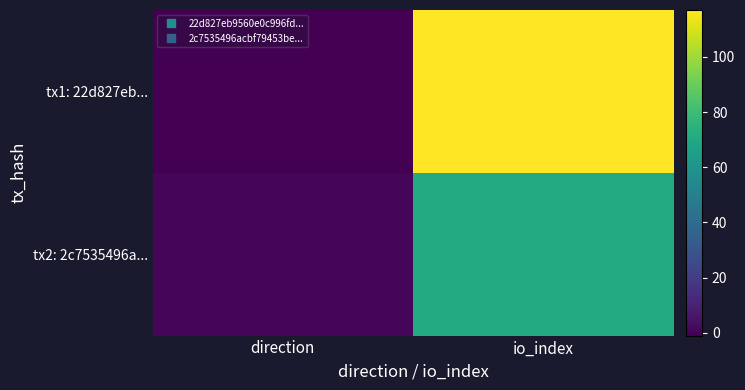

Which series changed the most between direction and io_index?

tx1: 22d827eb...